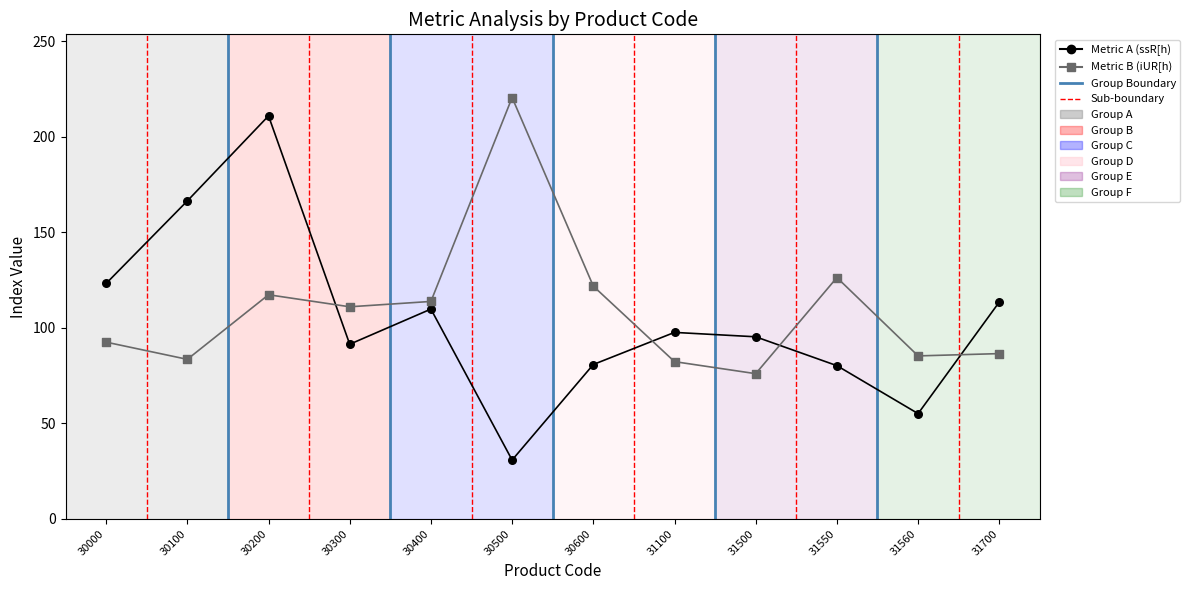

Which series has the widest spread of values?

Metric A (ssR[h)